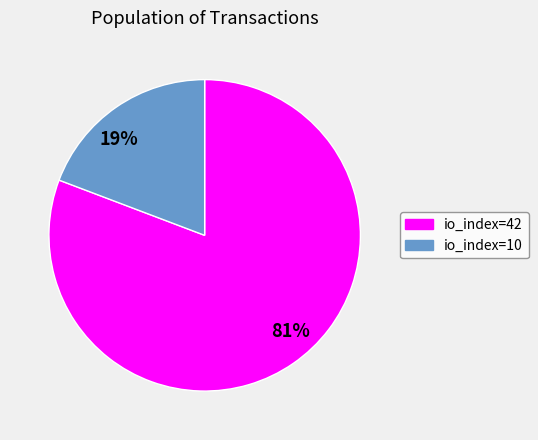

To the nearest percent, what is the combined percentage of 19% and 81%?

100%